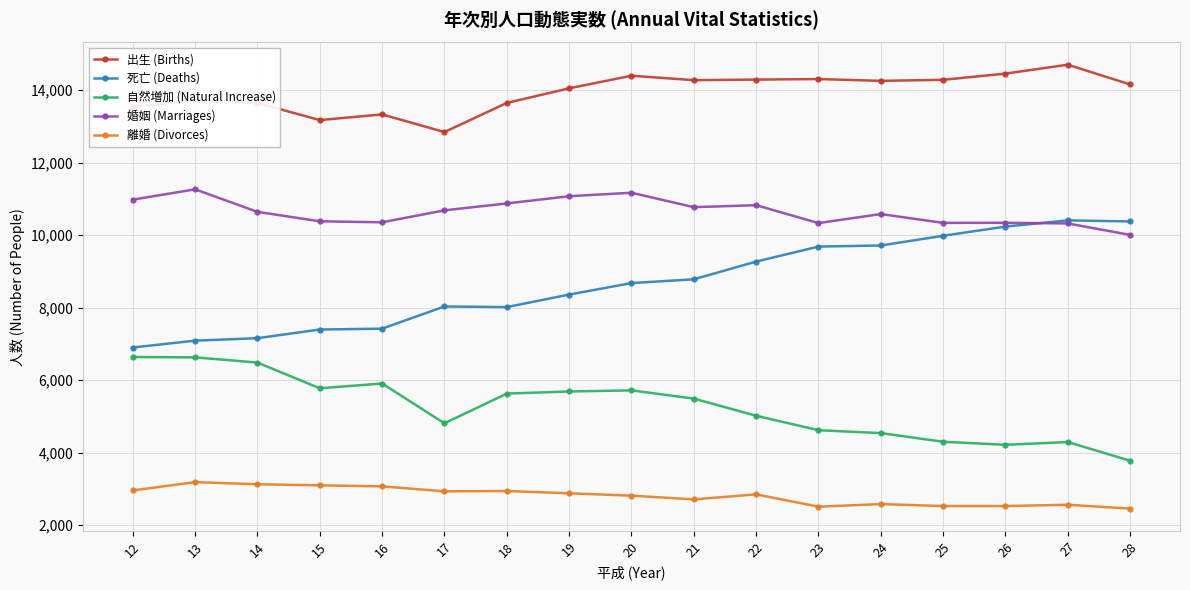

True or false: 出生 (Births) and 婚姻 (Marriages) cross at least once.

False